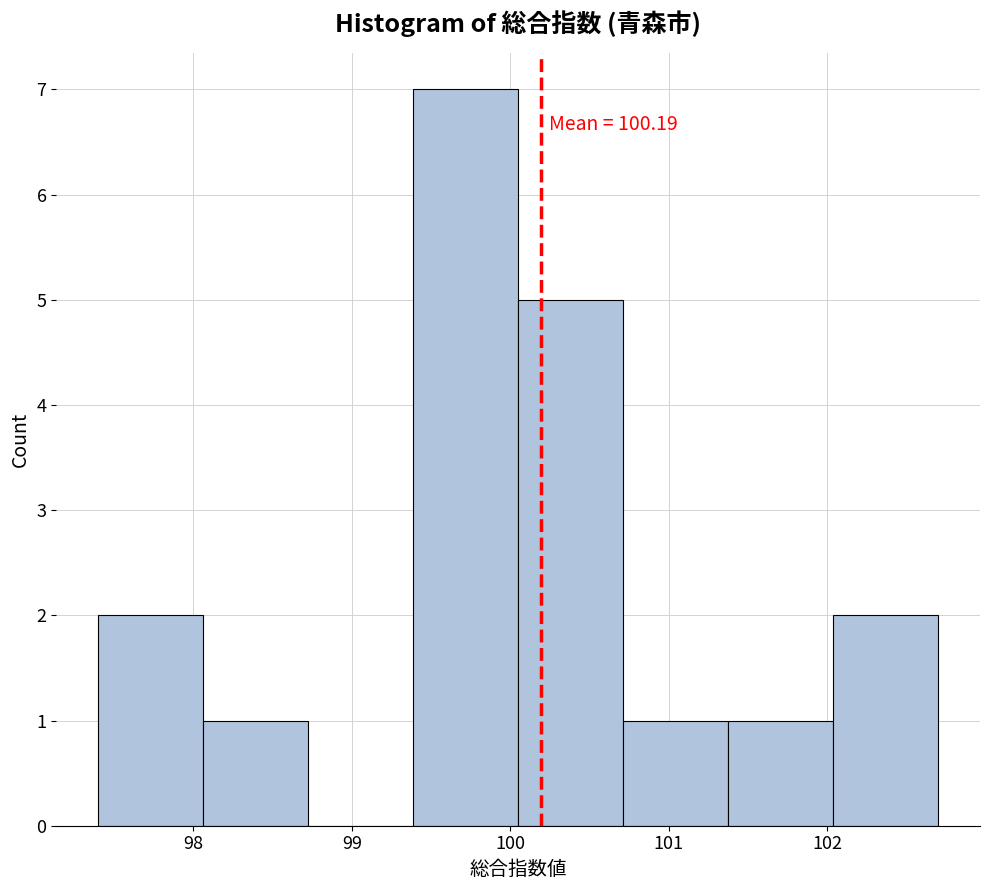

Which range on the x-axis has the tallest bar?

99.4 to 100.1